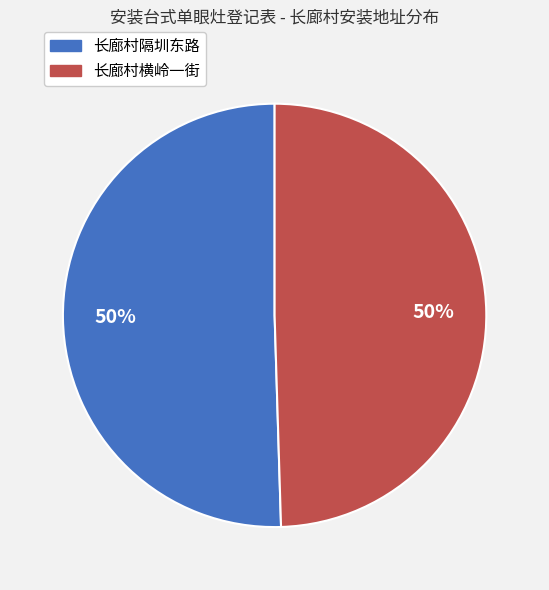

What is the ratio of the value at 长廊村横岭一街 to the value at 长廊村隔圳东路?

1.0